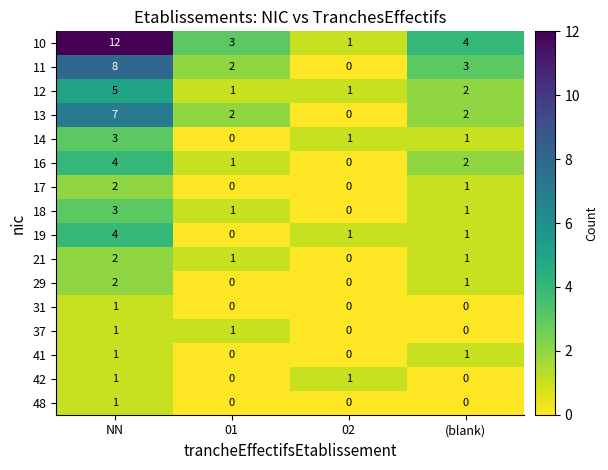

What is the highest value of the 12 series?

5